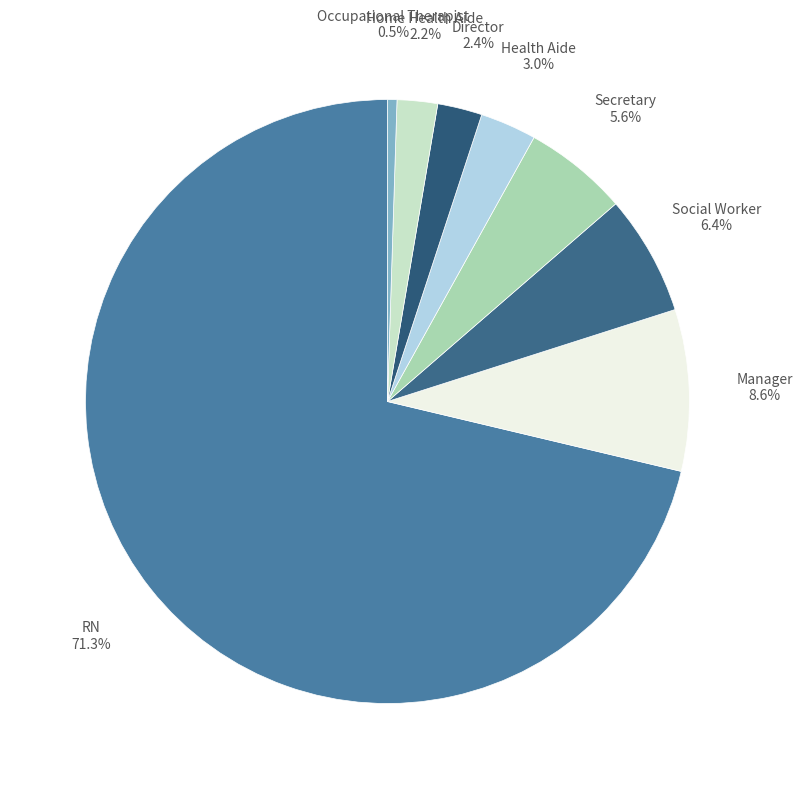

To the nearest percent, what is the difference between the largest and smallest slice percentages?

71%